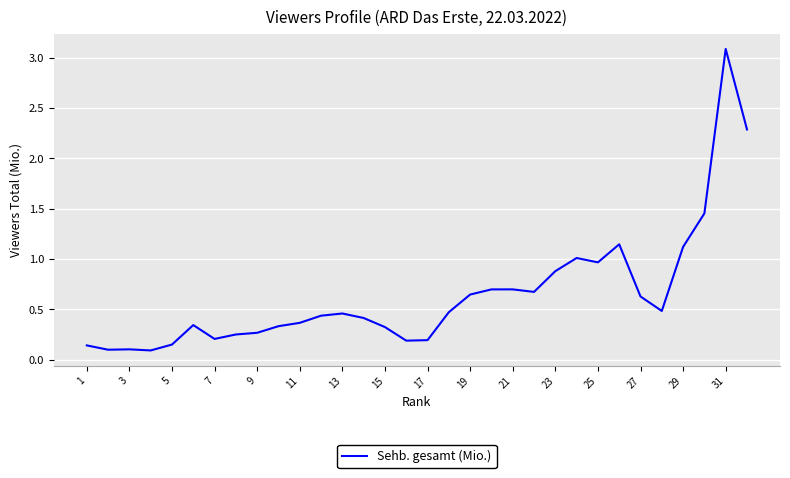

What is the difference between the second highest and second lowest values?

2.2